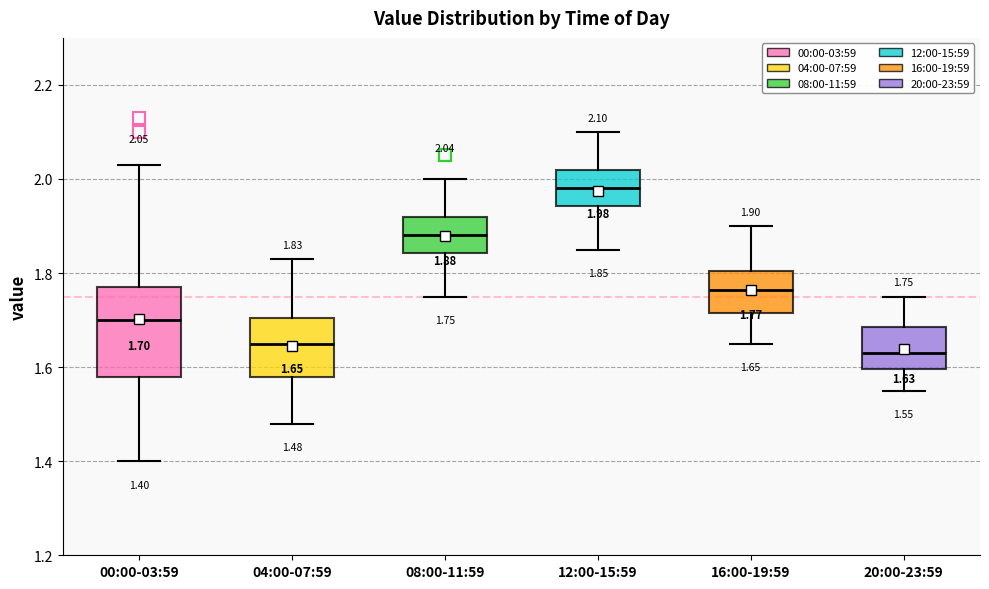

Which box is the tallest, from its lower edge to its upper edge?

00:00-03:59